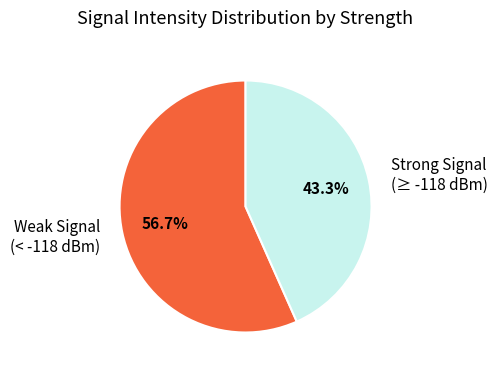

Approximately how many times larger is the value at Weak Signal (< -118 dBm) compared to Strong Signal (≥ -118 dBm)?

1.3